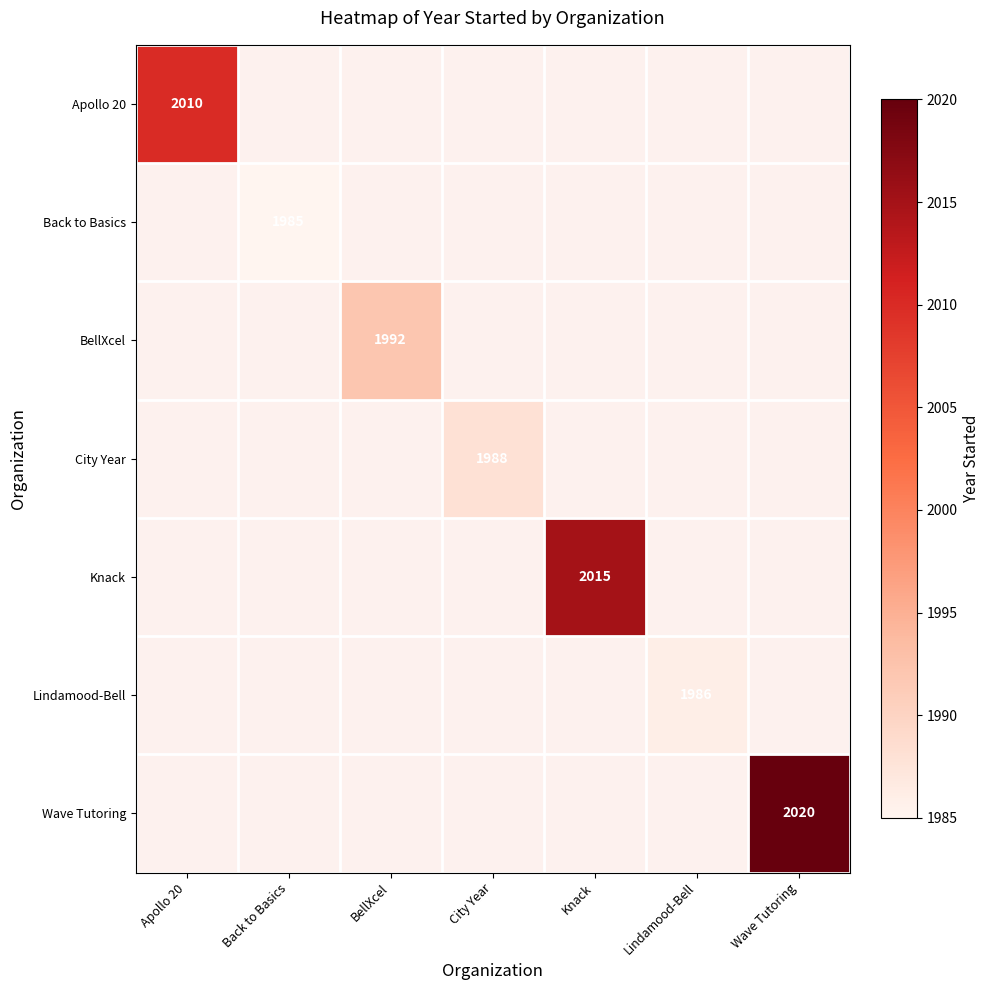

The value of City Year at City Year is 2702. True or false?

False